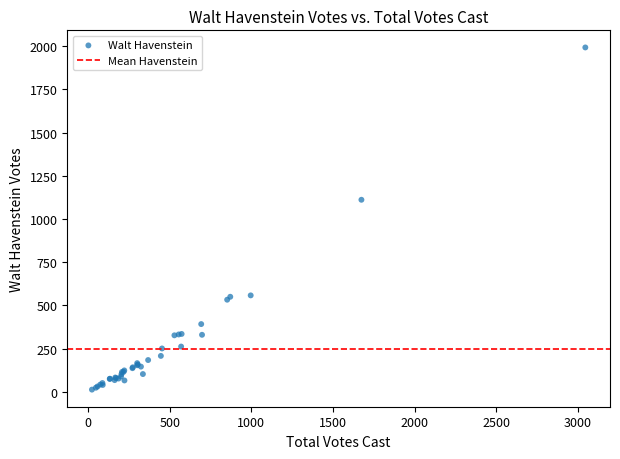

What Y value in the scatter plot is closest to 1002?

1111